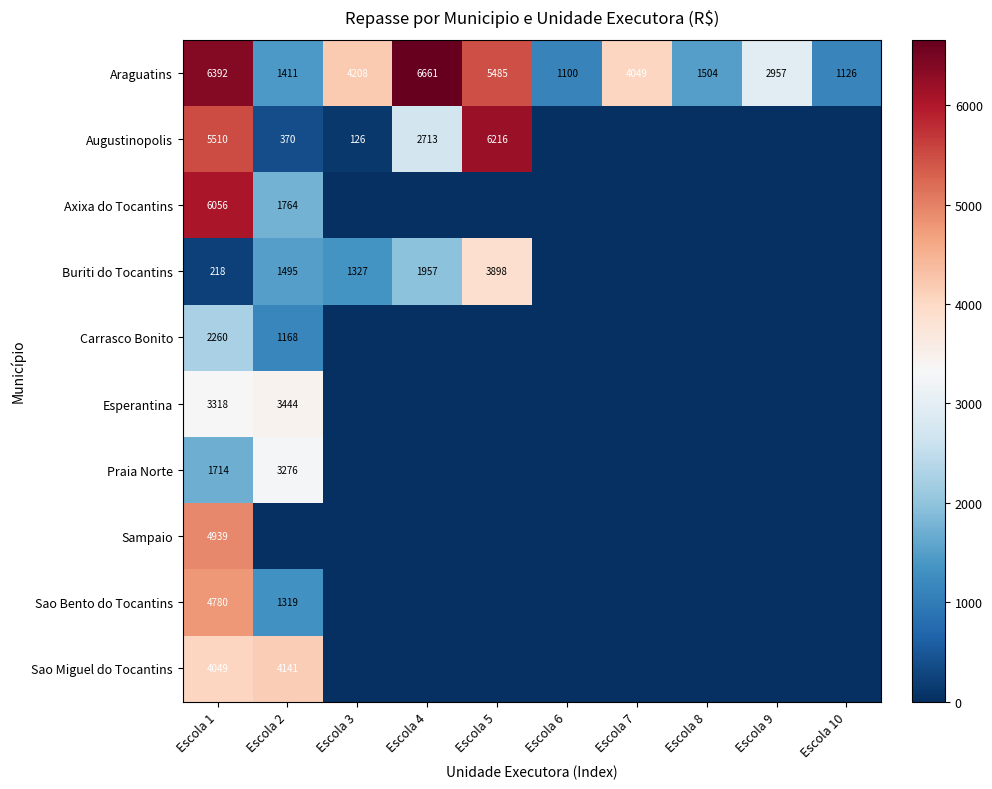

What is the total value across all series at Escola 1?

39236